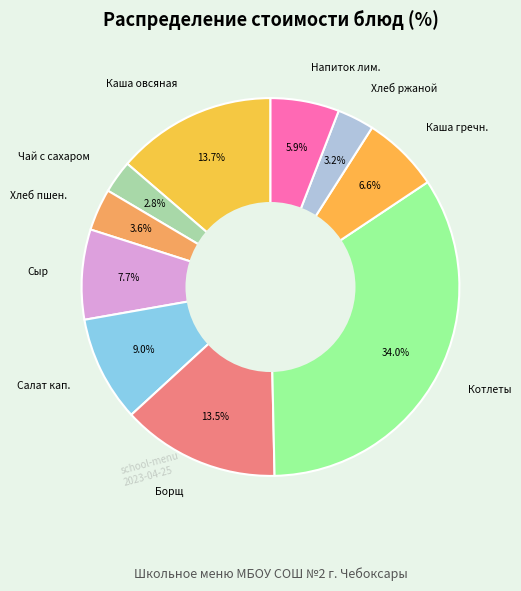

Is there any slice that represents more than half of the pie?

No